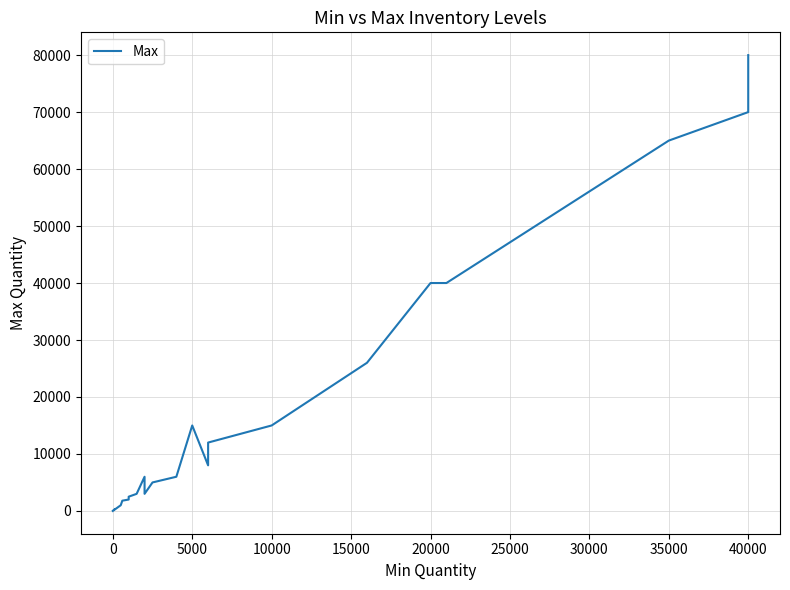

Does the chart display data point markers on the line(s)?

No